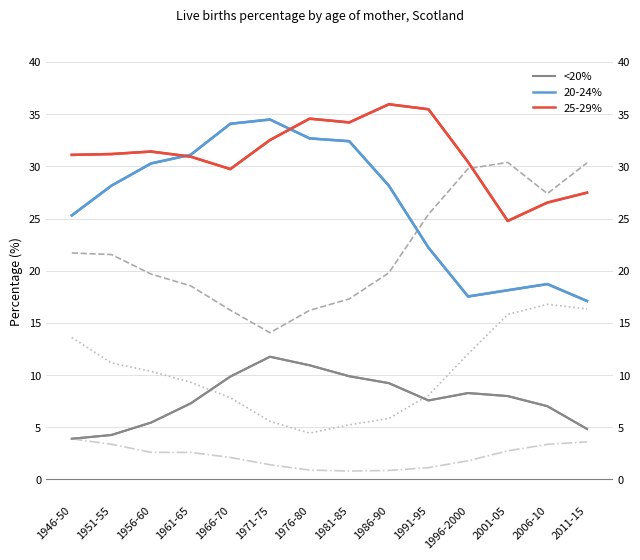

Between 1961-65 and 2001-05, which series saw the biggest shift?

All ages 20-24%